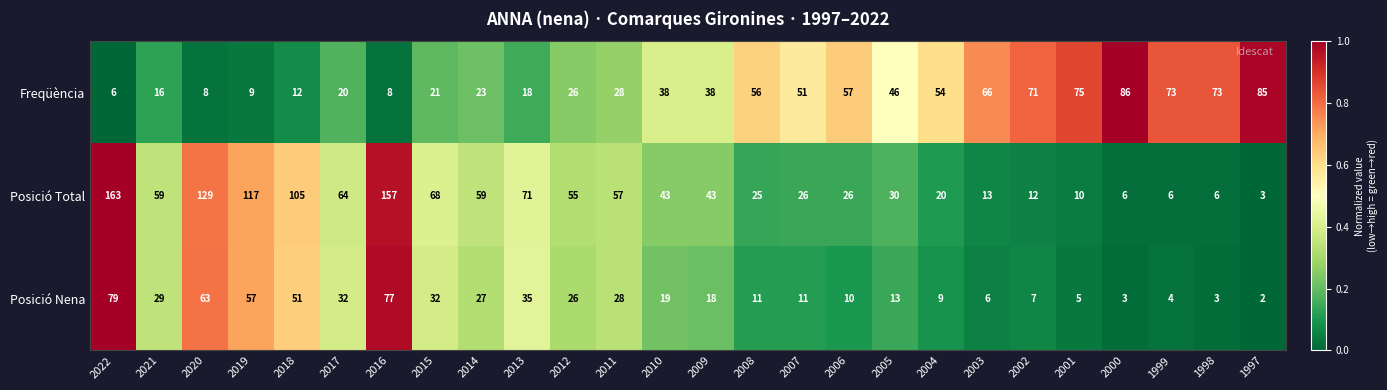

Which series has the largest total across all categories?

Posició Total